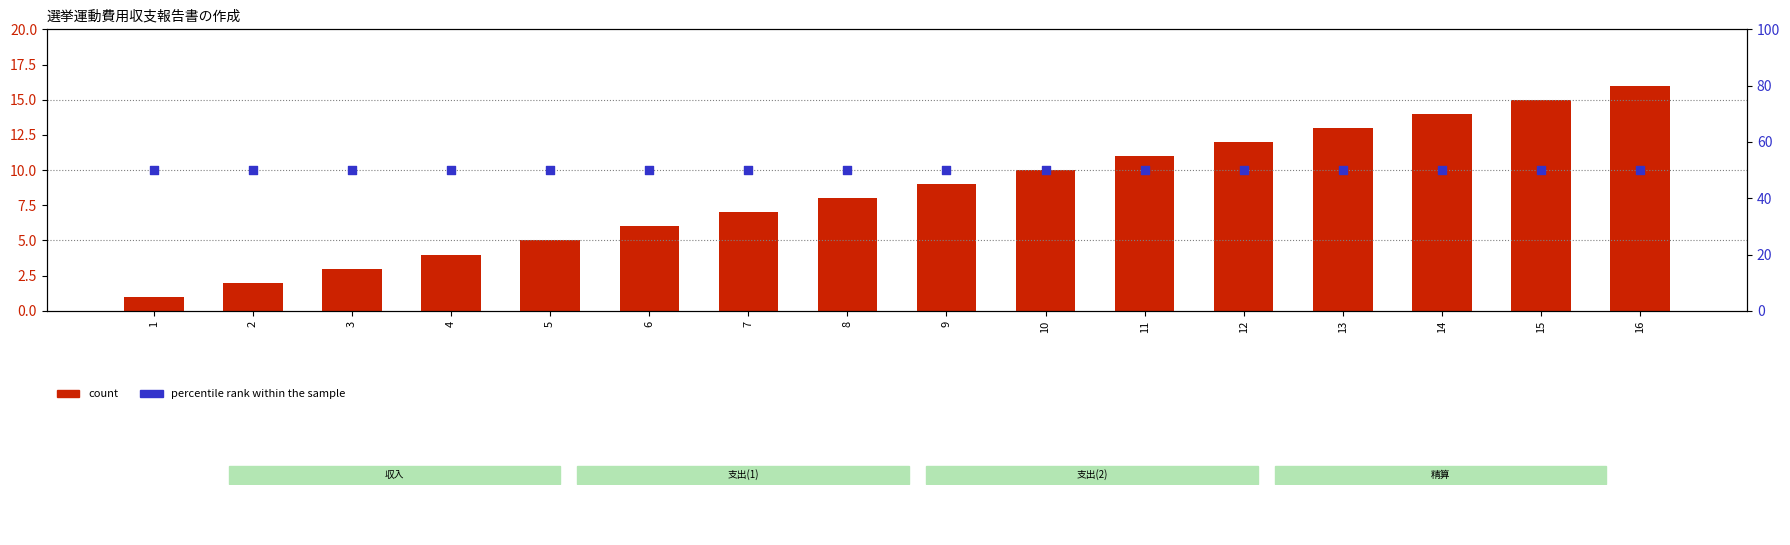

Which series has the widest spread of Y values?

count